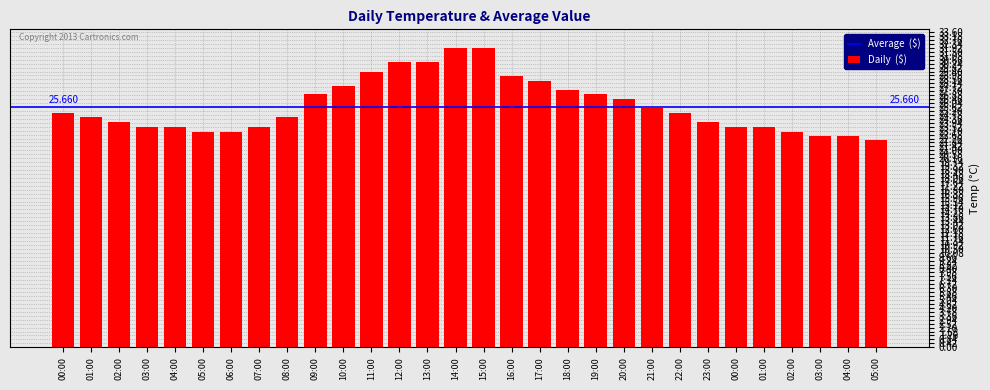

Does the chart contain stacked bars?

No